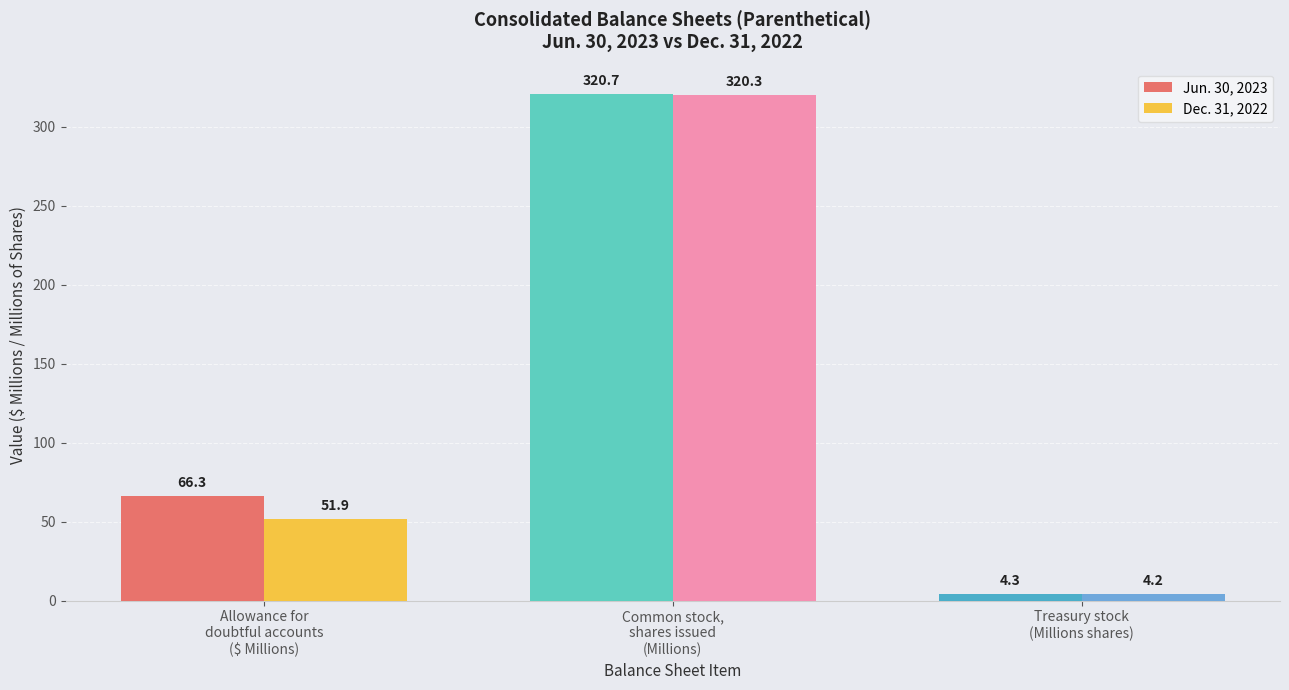

Which series has the largest range (max minus min)?

Jun. 30, 2023